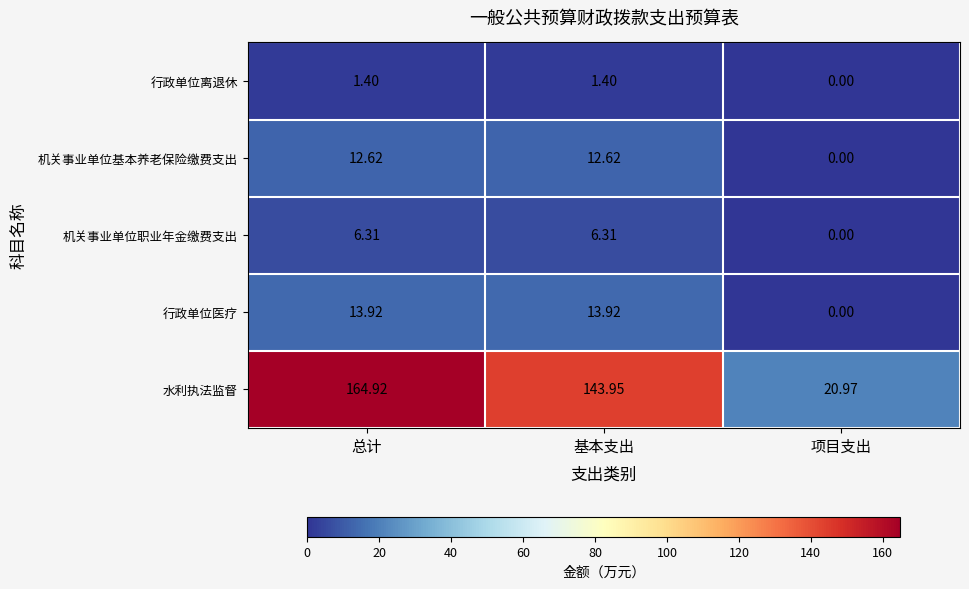

At 总计, list the series in order from largest to smallest.

水利执法监督, 行政单位医疗, 机关事业单位基本养老保险缴费支出, 机关事业单位职业年金缴费支出, 行政单位离退休